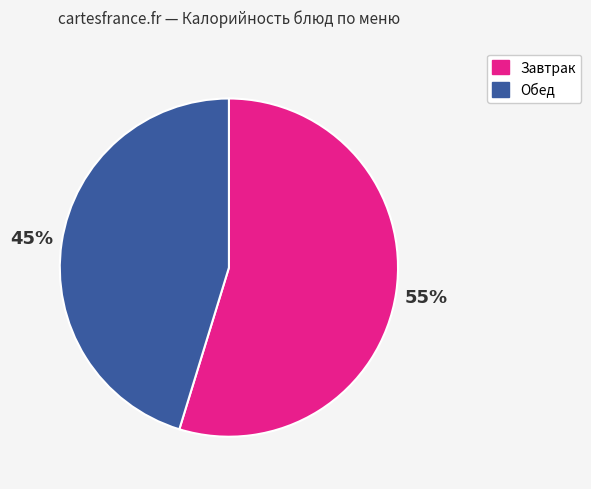

To the nearest percent, what is the average slice percentage?

50%